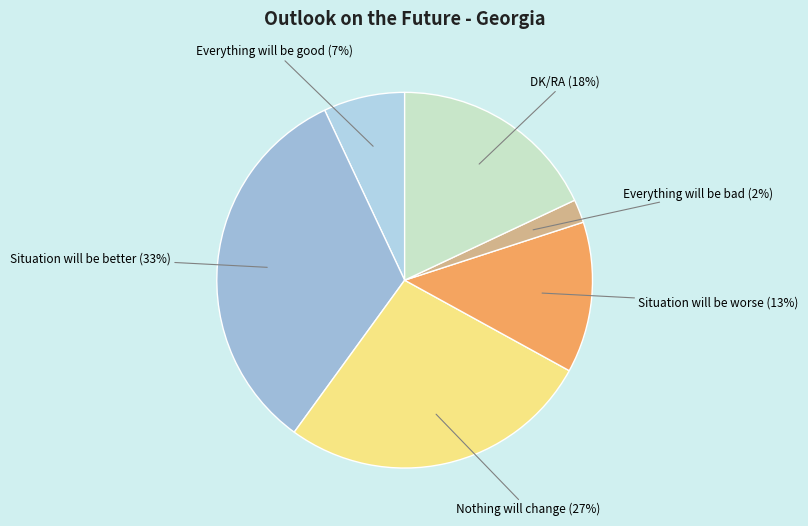

Is there any slice that represents more than half of the pie?

No